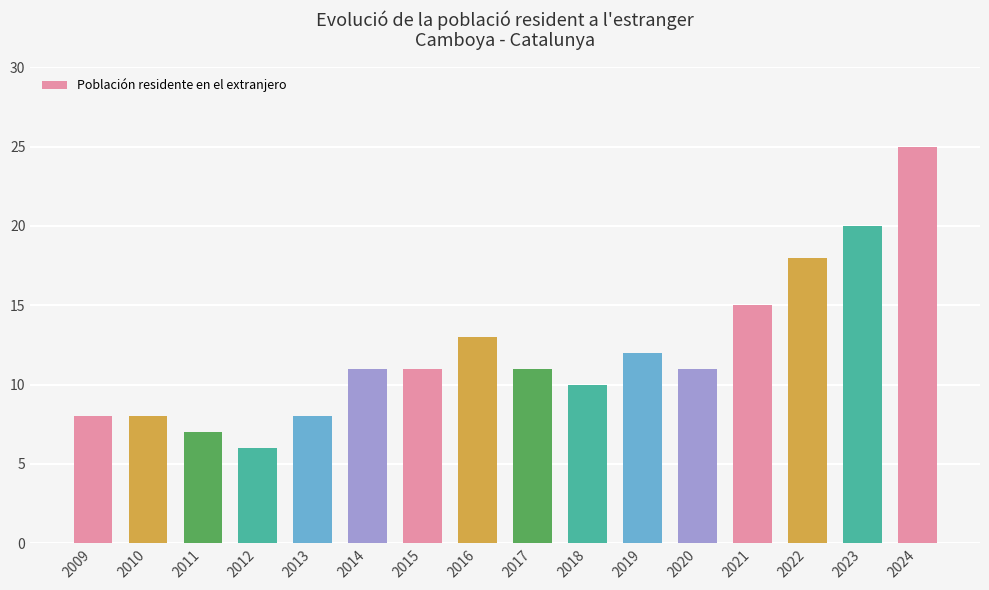

What is the approximate value at 2012, to the nearest 5?

5